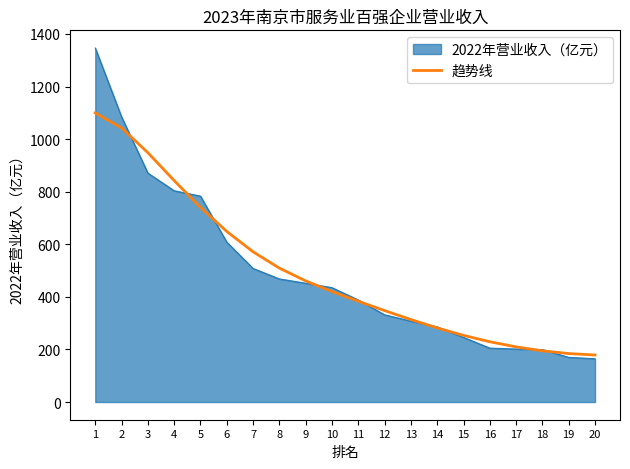

Is the value of 2022年营业收入（亿元） at 11 greater than the value of 趋势线 at 16?

Yes